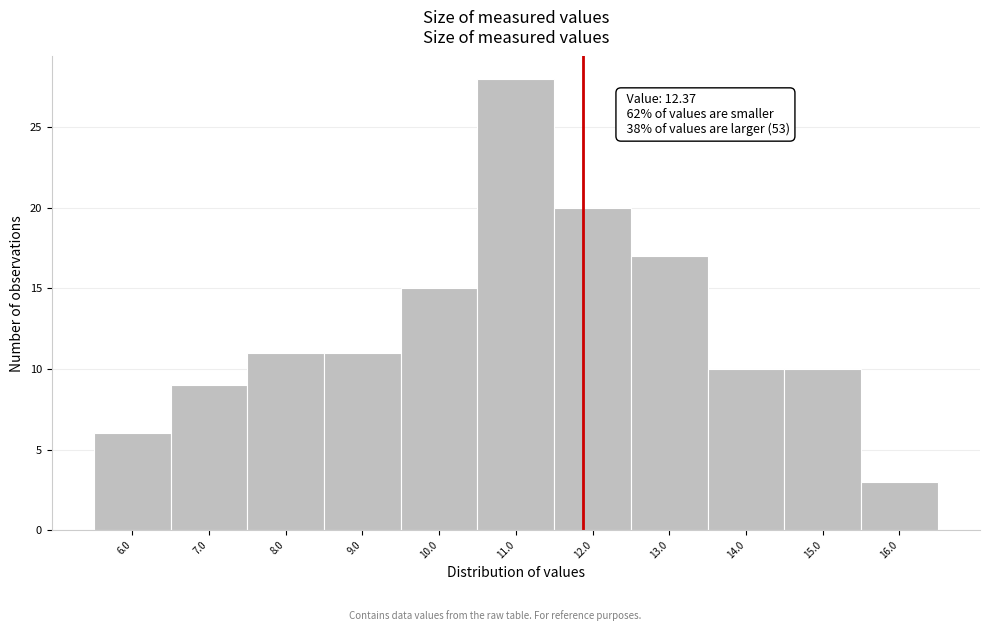

Reading left to right, list all the values displayed in this chart.

6.0=6	7.0=9	8.0=11	9.0=11	10.0=15	11.0=28	12.0=20	13.0=17	14.0=10	15.0=10	16.0=3